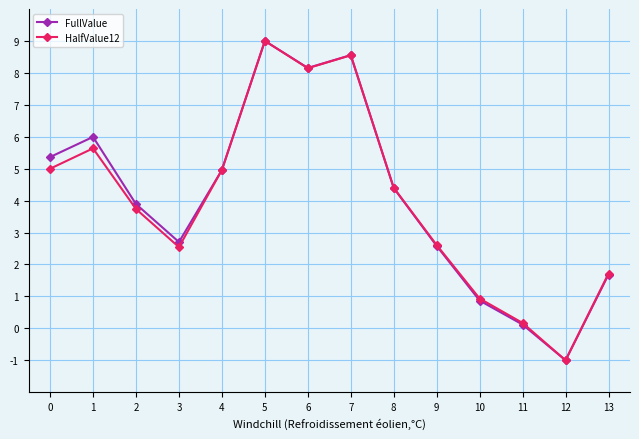

Between 0 and 2, which series saw the biggest shift?

FullValue